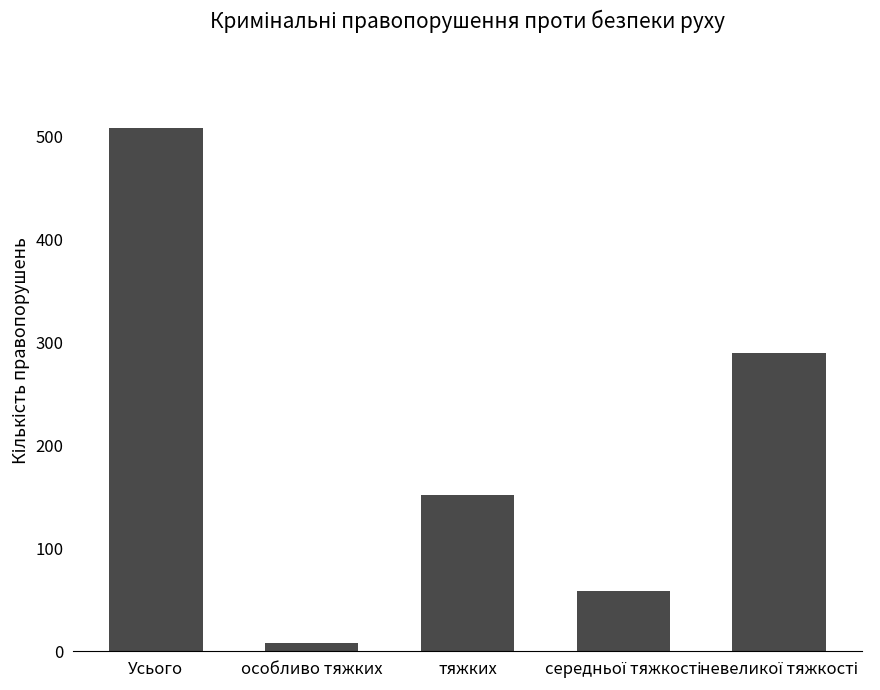

Is it true that the value at Усього is 509?

True